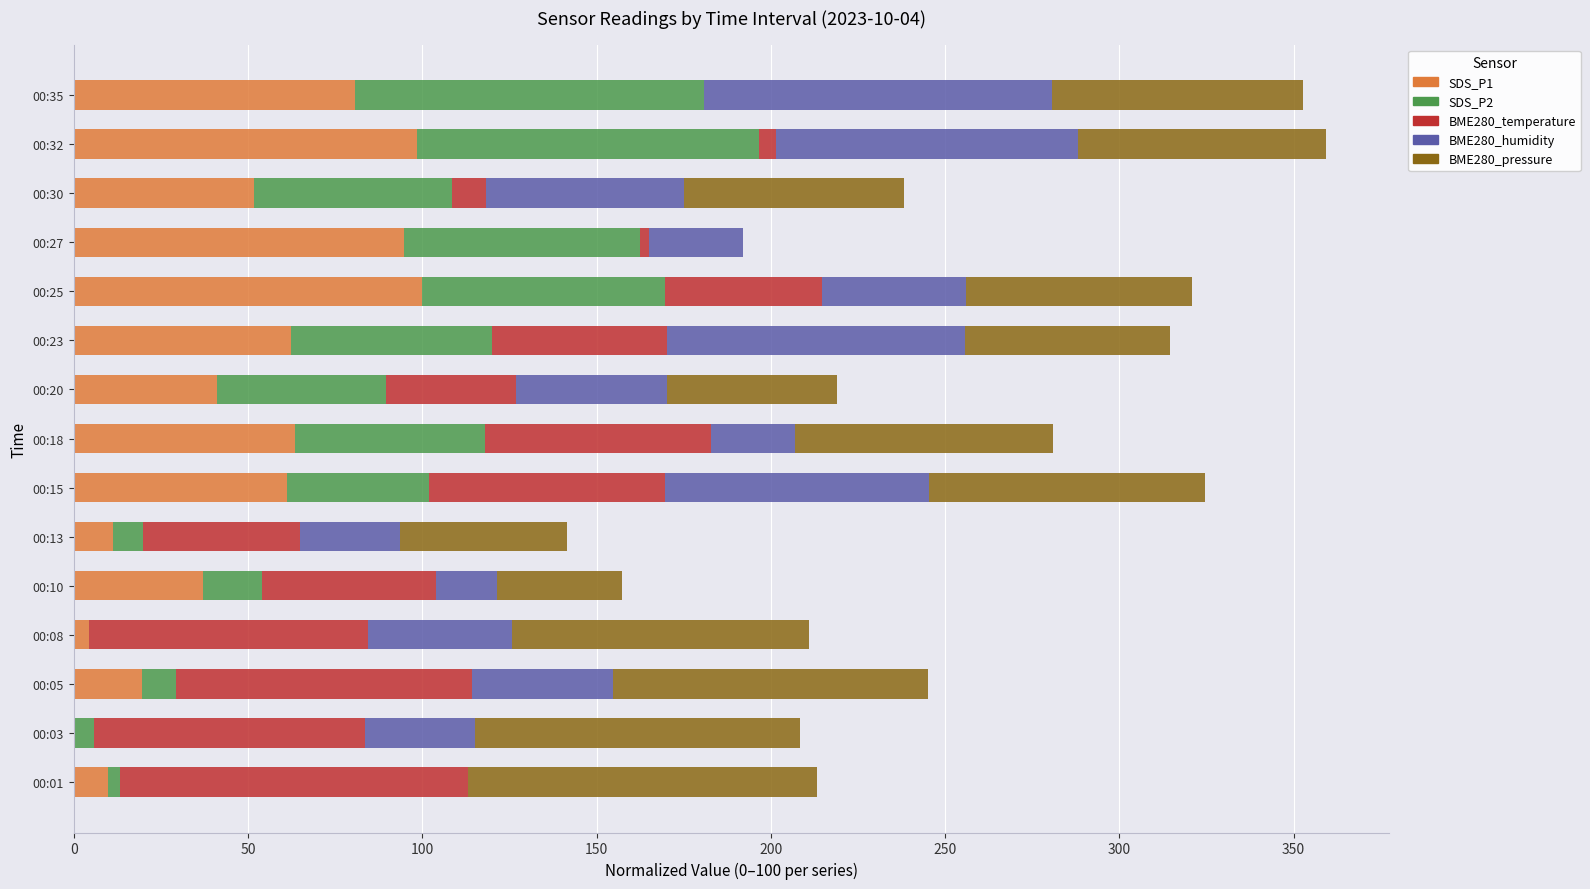

True or false: SDS_P1 has a value of 98.6 at 00:32.

True